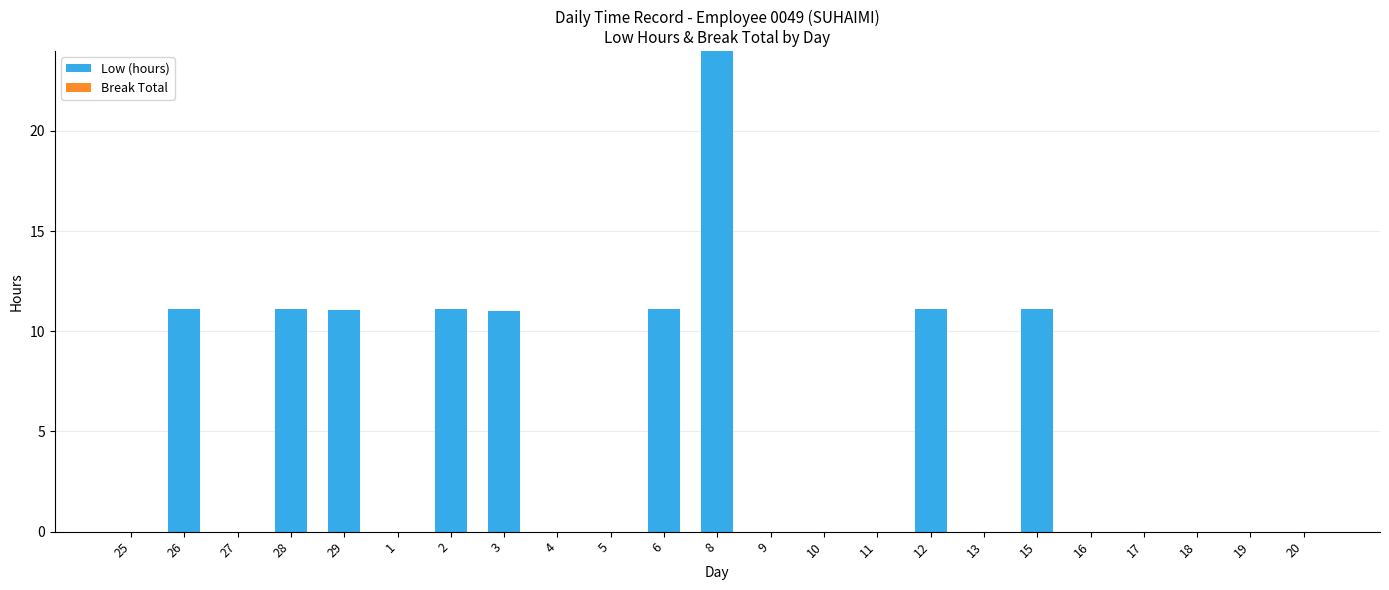

What is the change in value from 6 to 18?

-11.1